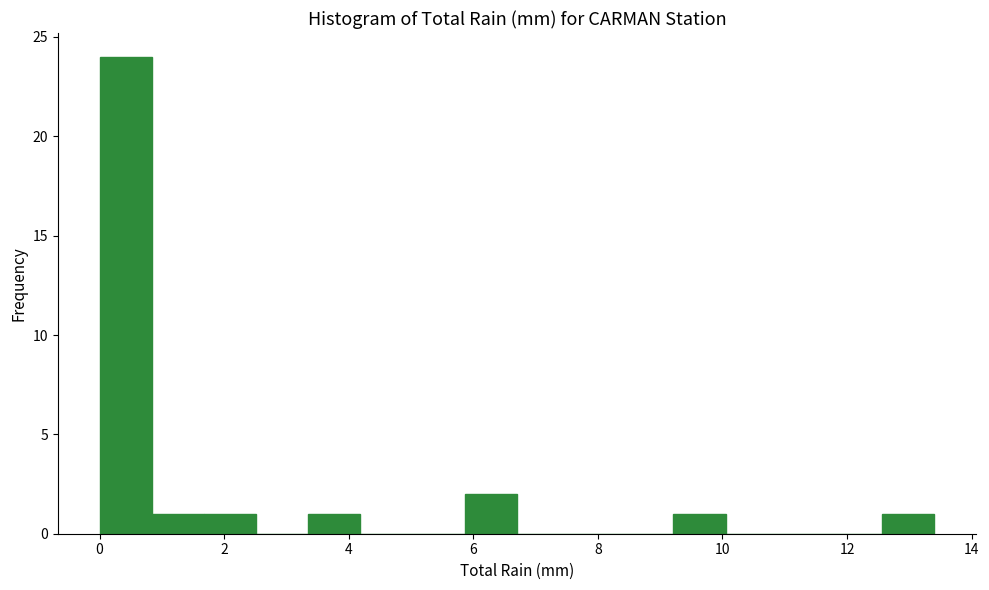

How tall is the bar that spans 9.2 to 10.0 on the x-axis? Neither the bar edges nor the heights are printed on the chart, so give them approximately, as read against the axes.

1